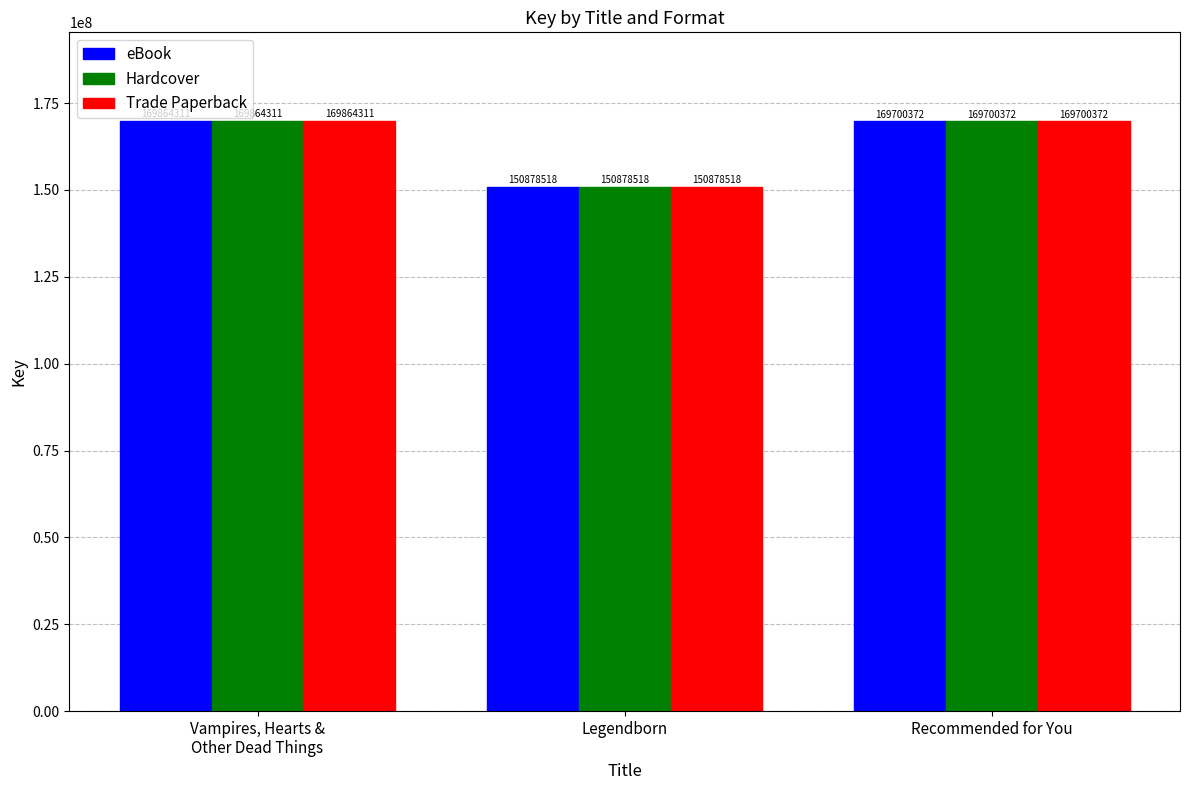

How many data points does each series have?

3